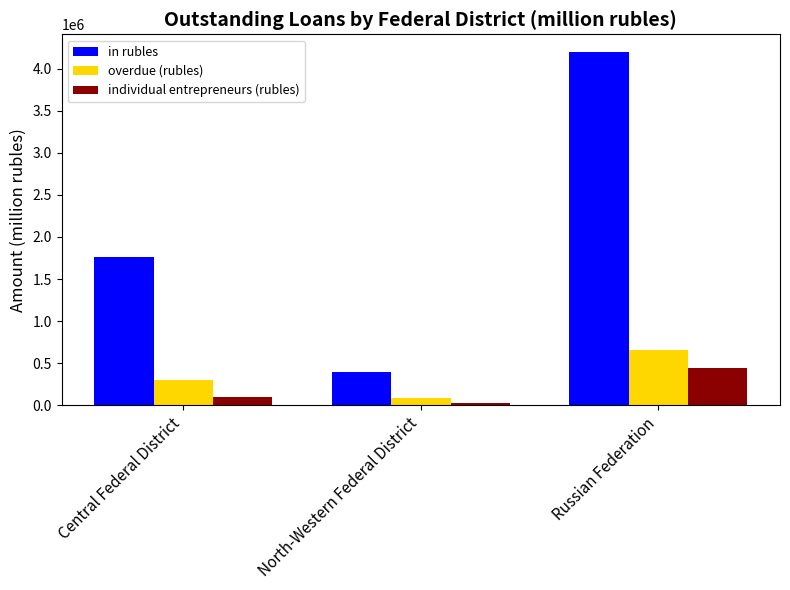

Between Central Federal District and Russian Federation, which series saw the biggest shift?

in rubles